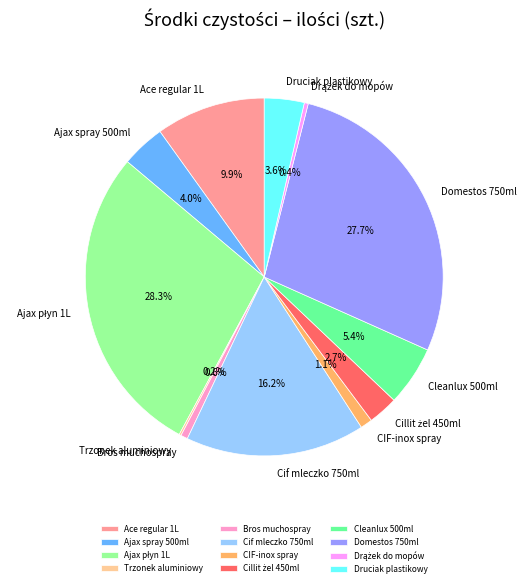

To the nearest percent, what portion does Cleanlux 500ml represent?

5%